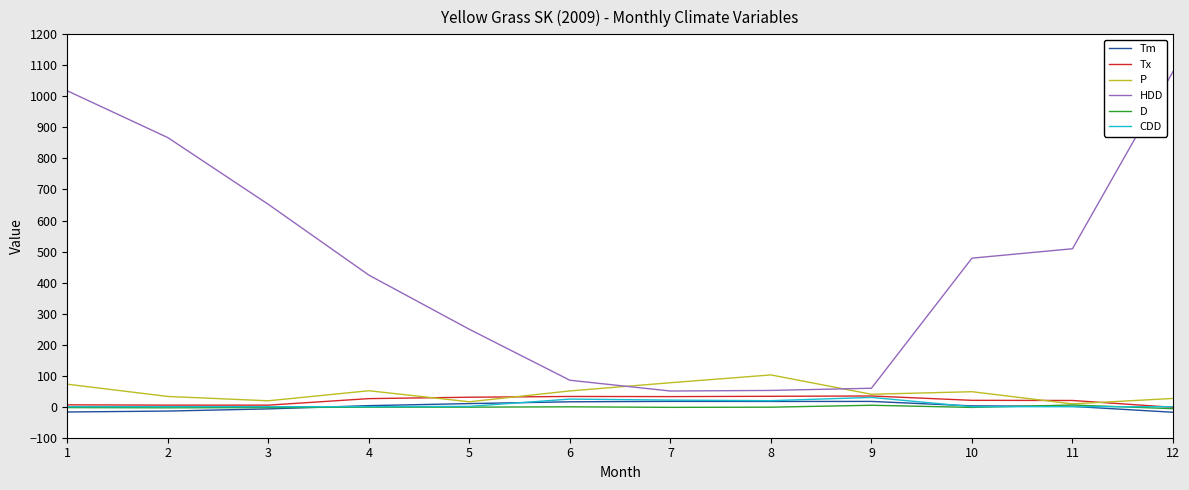

What is the spread (max minus min) of values at 8?

104.0